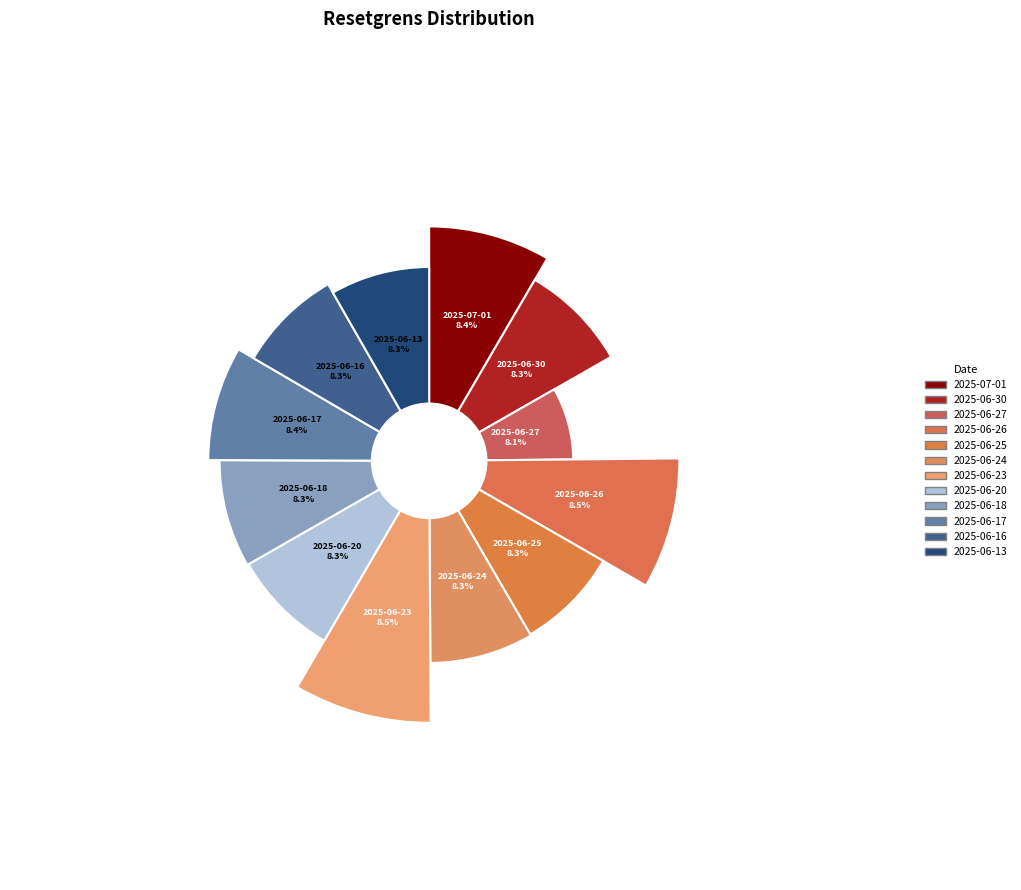

Count the number of slices in the pie.

12